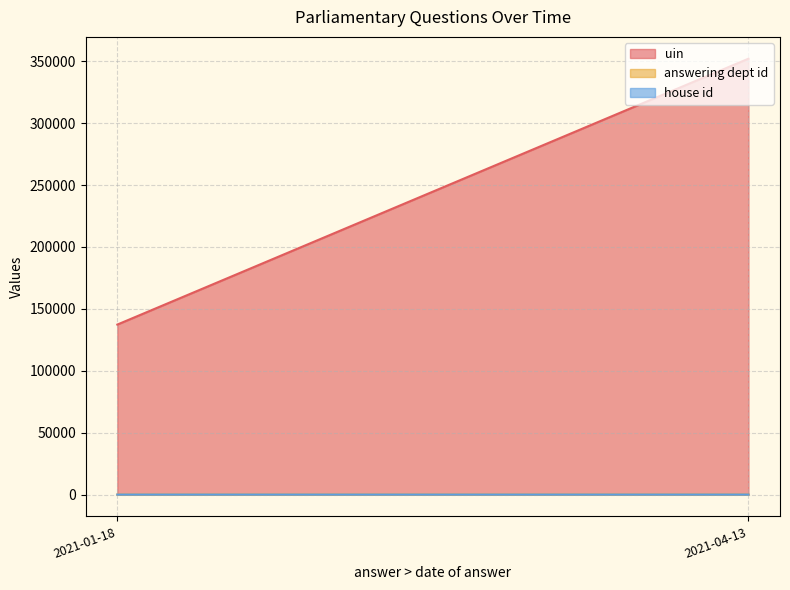

Which label corresponds to the smallest value in the chart?

2021-04-13